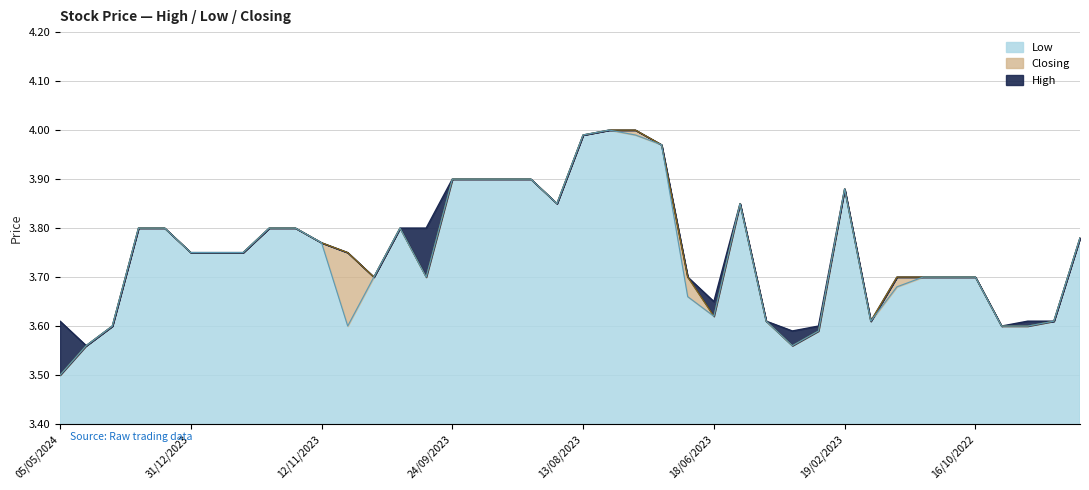

True or false: Closing and High cross at least once.

False